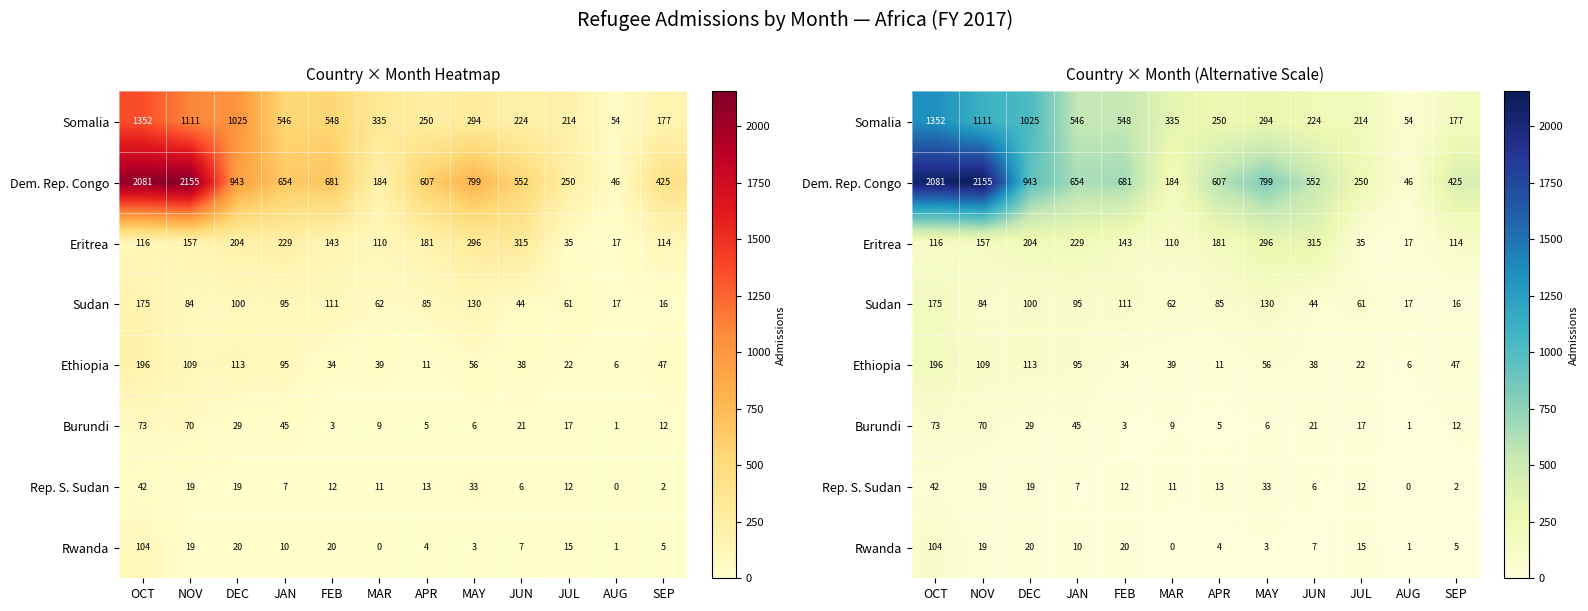

Which label corresponds to the largest value in the chart?

NOV